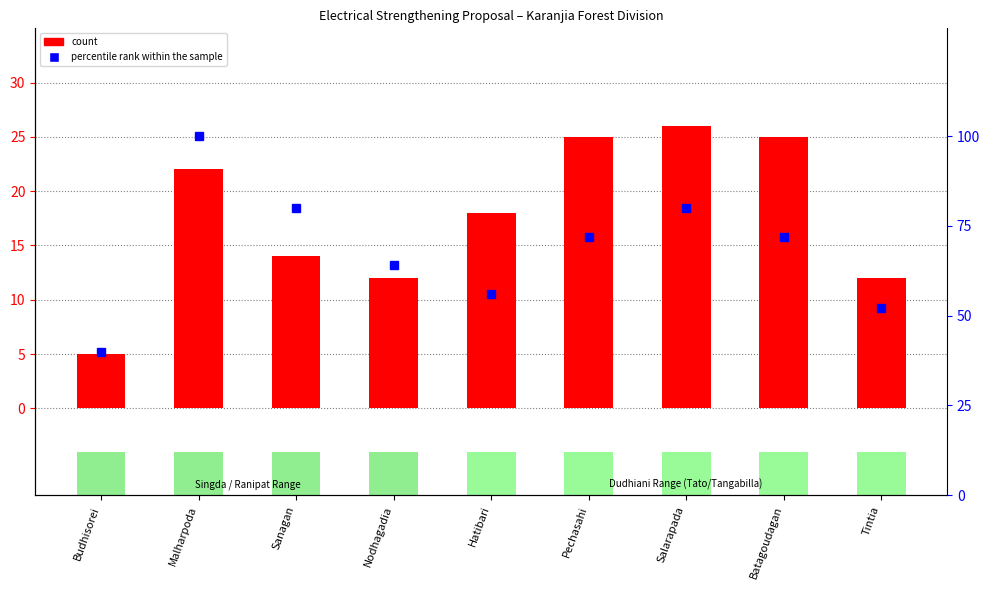

At which category is the sum across all series the highest?

Malharpoda